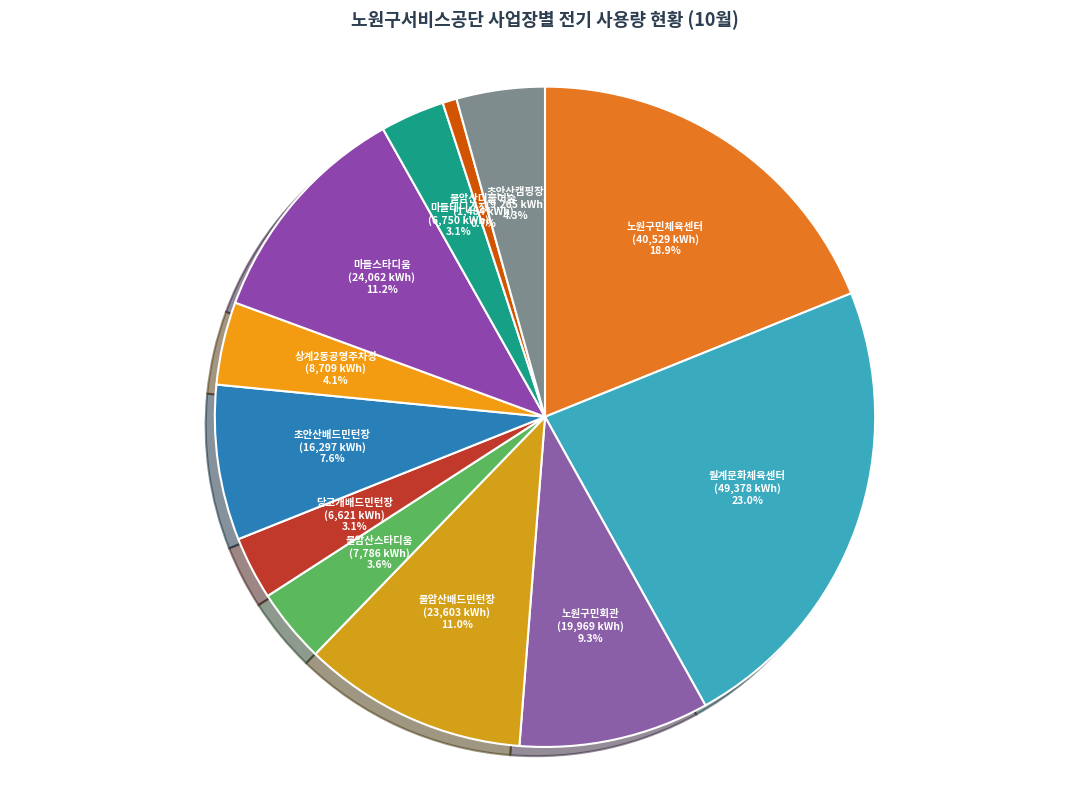

Between 노원구민체육센터 and 당고개배드민턴장, which is larger?

노원구민체육센터